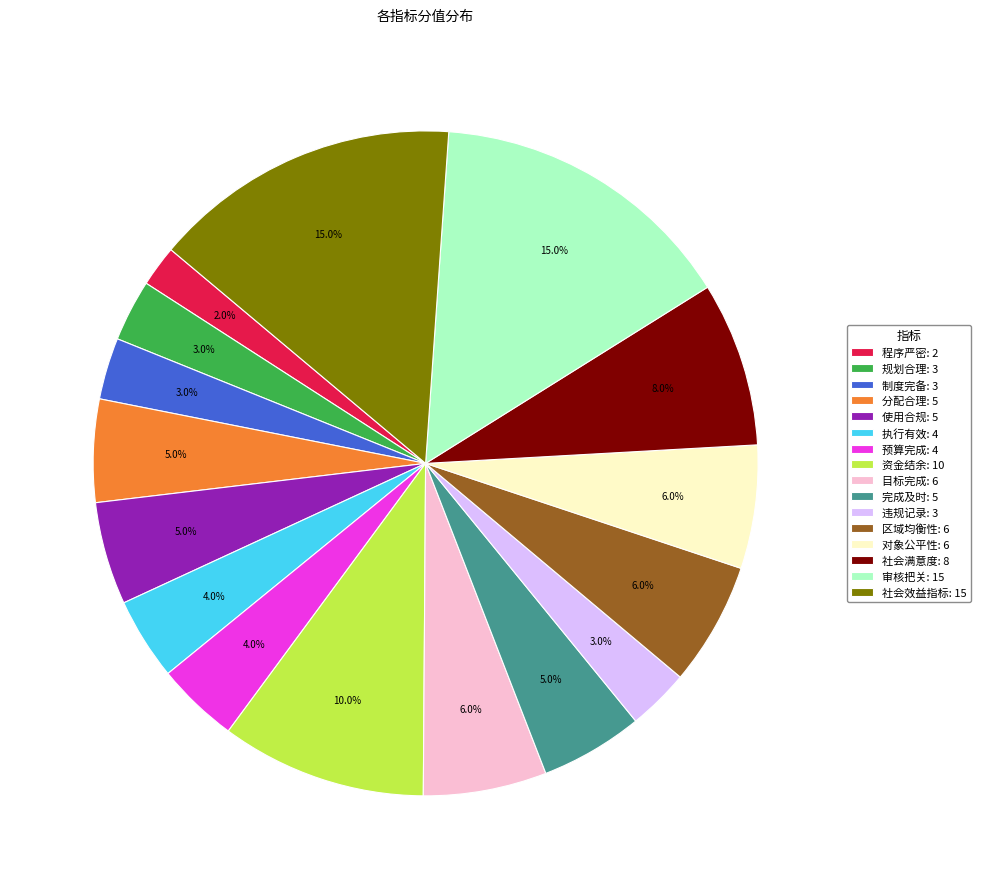

To the nearest percent, what percentage of the pie is 规划合理?

3%